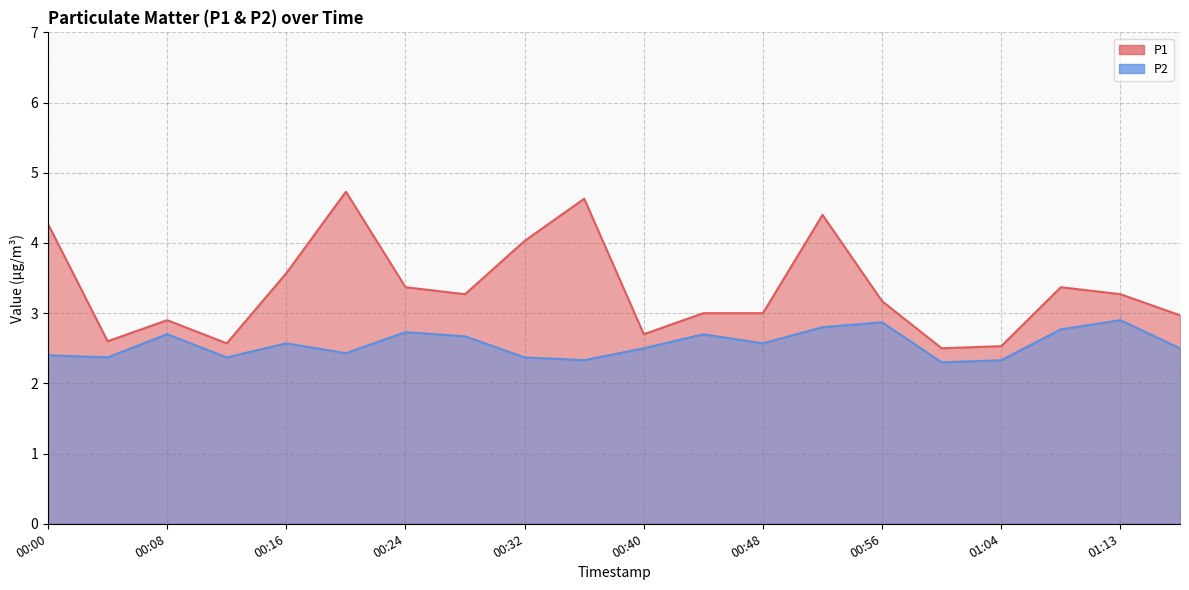

What is the minimum value for P1?

2.5